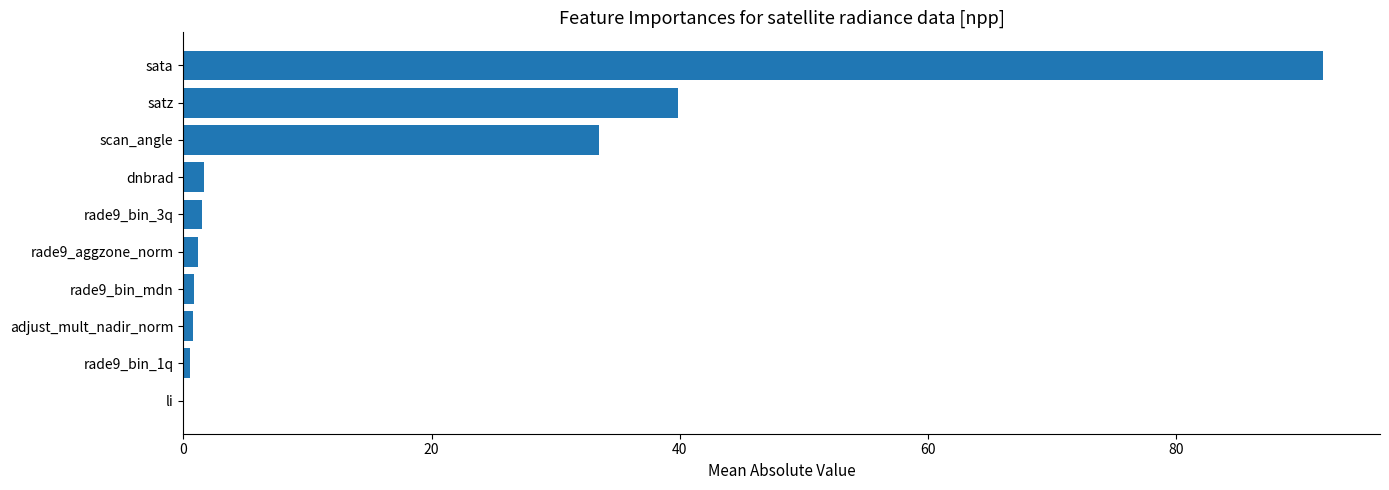

At which category does the chart reach its peak across all series?

sata